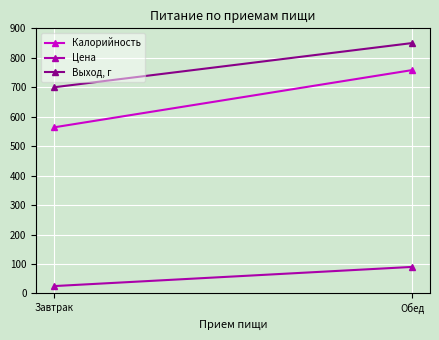

Reading right to left, list all the values displayed in this chart.

Калорийность: 758.2	563.9
Цена: 90.1	25.0
Выход, г: 850.0	700.0